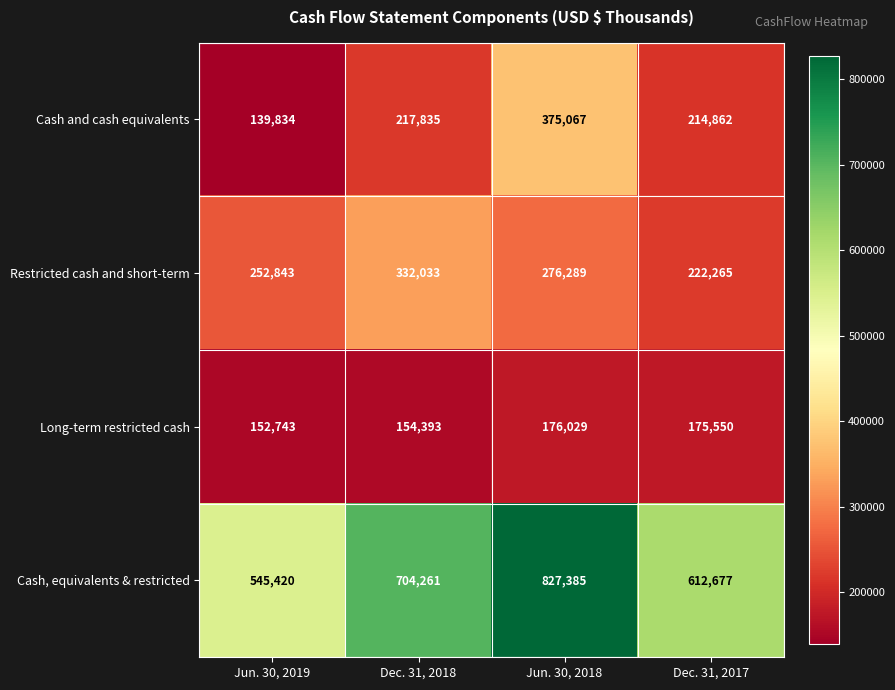

Which label corresponds to the smallest value in the chart?

Jun. 30, 2019